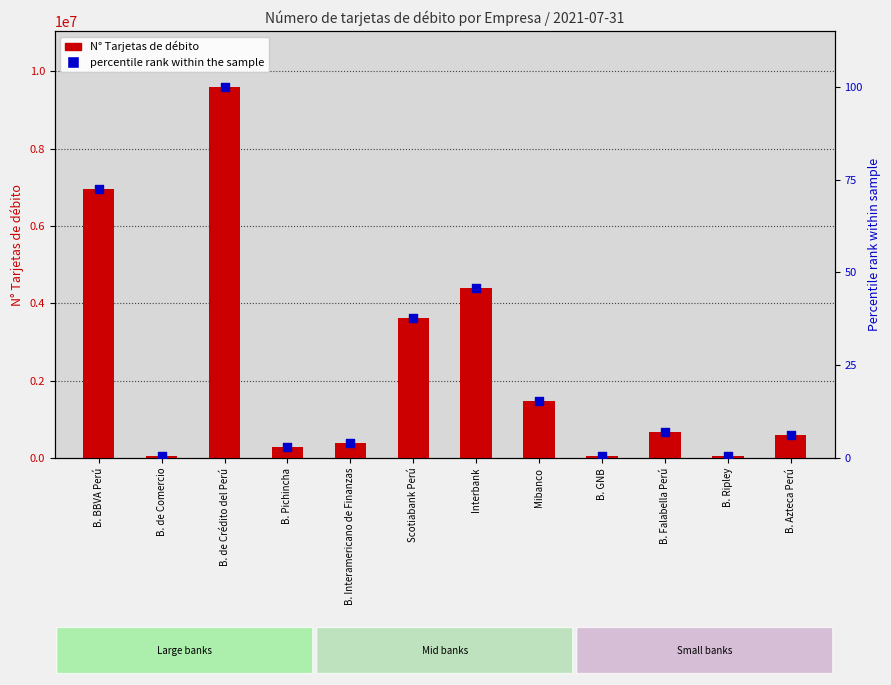

Which series has the largest Y range (max minus min)?

N° Tarjetas de débito